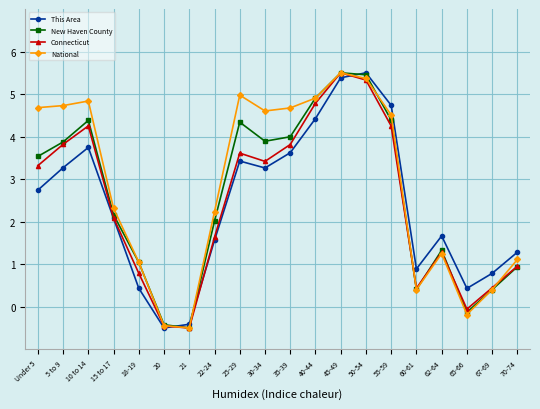

What is the value of the This Area point at the 17th from the left?

1.7